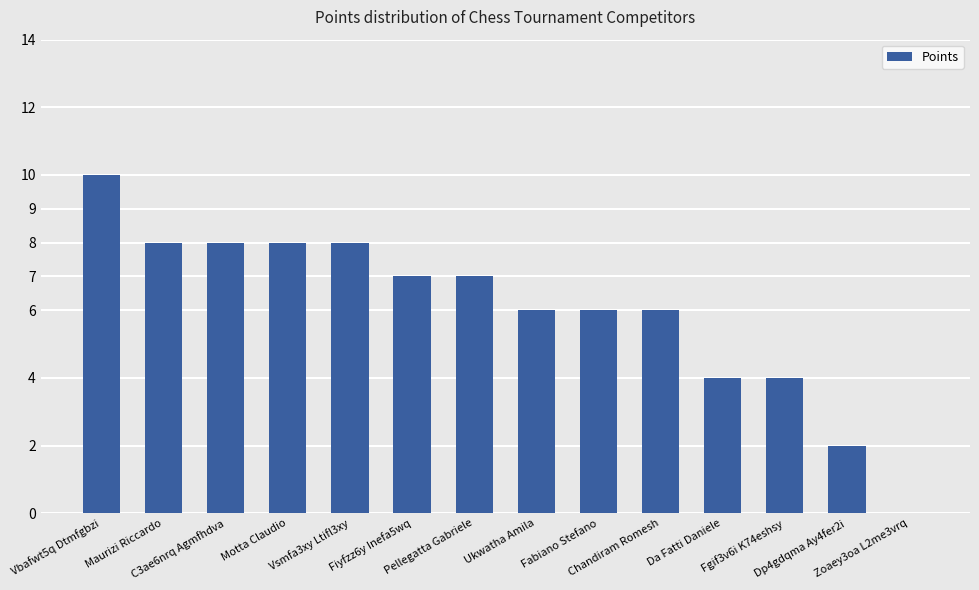

What is the greatest value displayed?

10